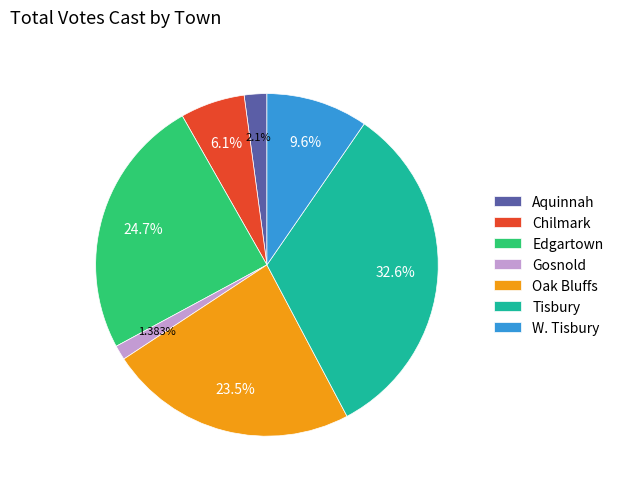

Between W. Tisbury and Tisbury, which is larger?

Tisbury